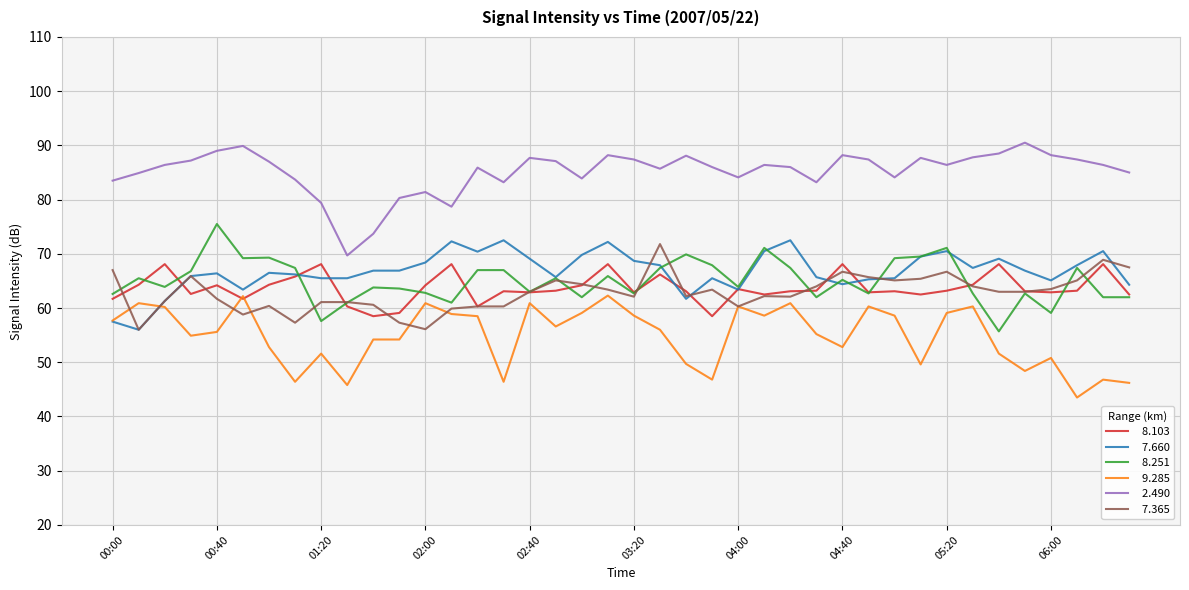

What is the minimum value shown in the chart?

43.5